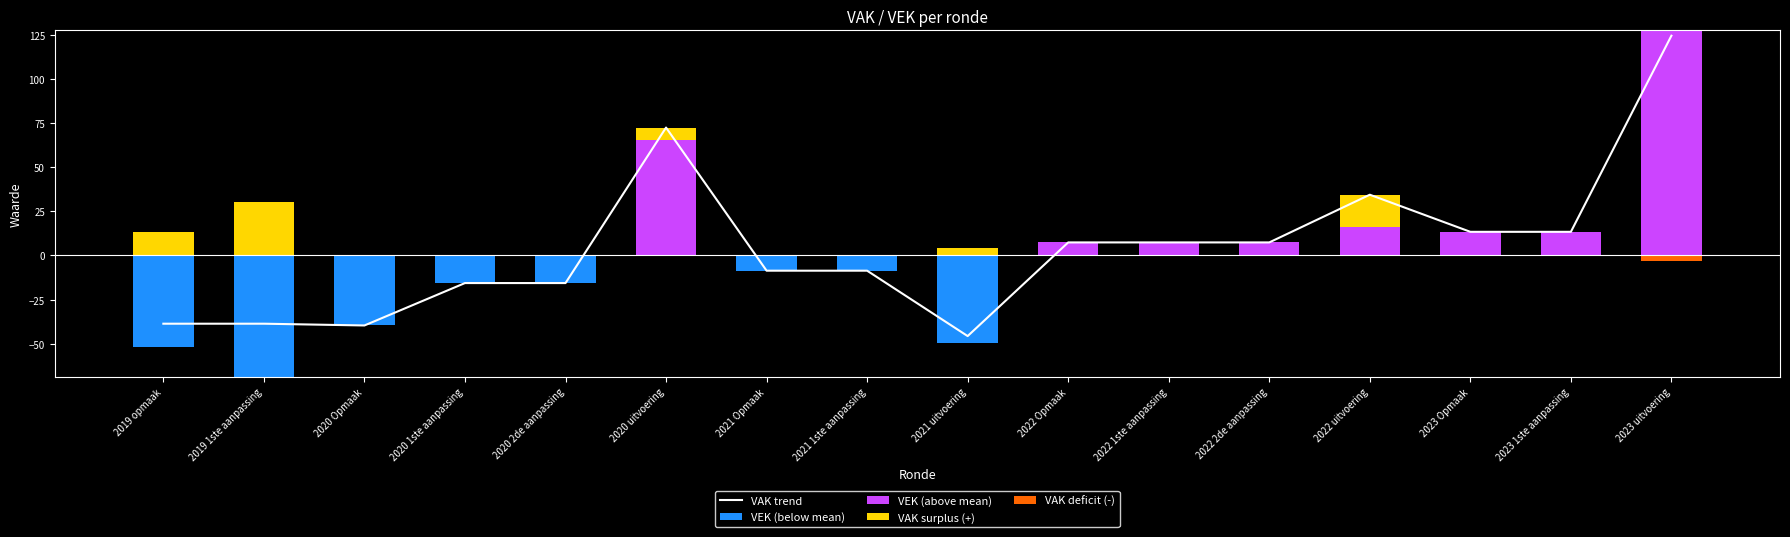

Is it true that VEK (above mean) equals 73.5 at 2019 1ste aanpassing?

False